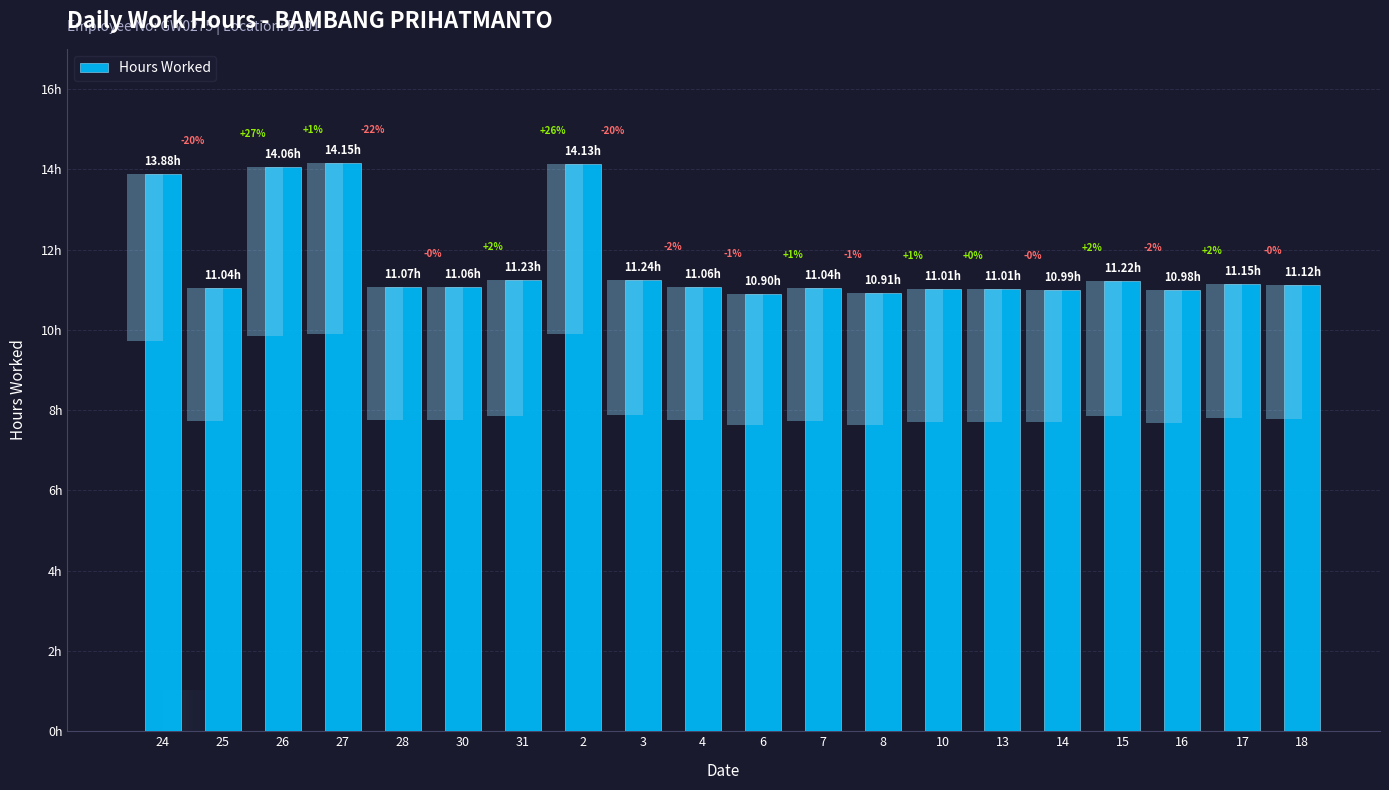

Where is the data nearest to the value 12?

3